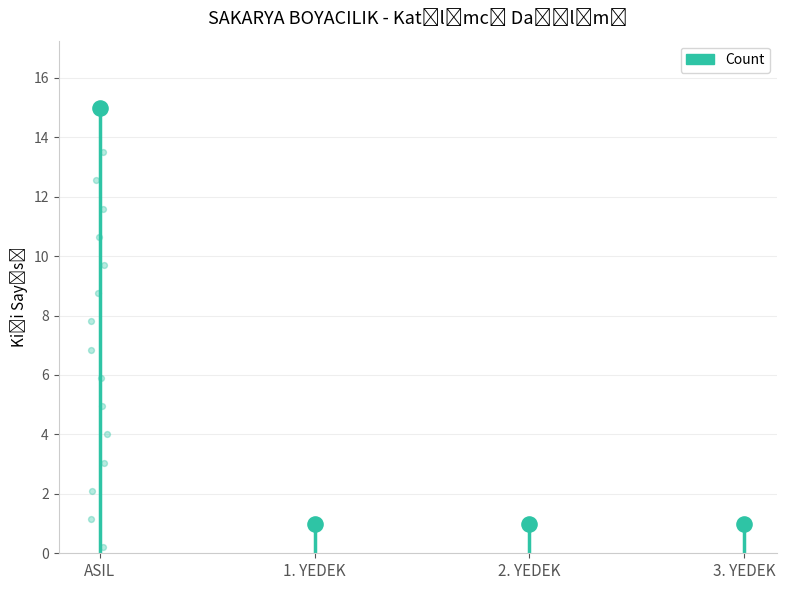

Between ASIL and 1. YEDEK, which is larger?

ASIL